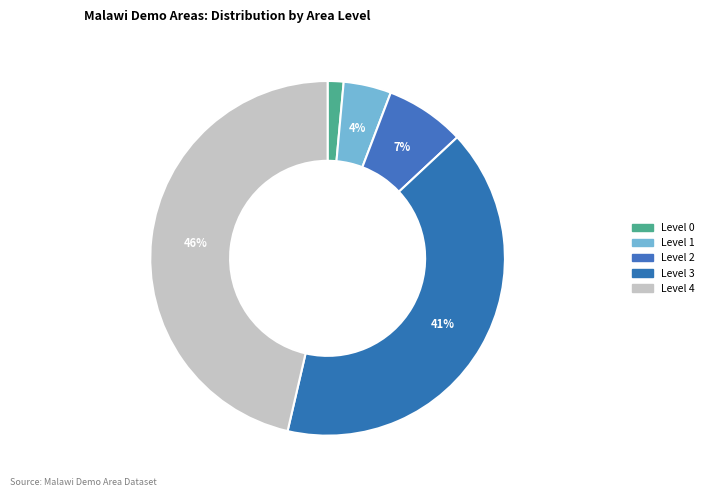

Count the number of slices in the pie.

5